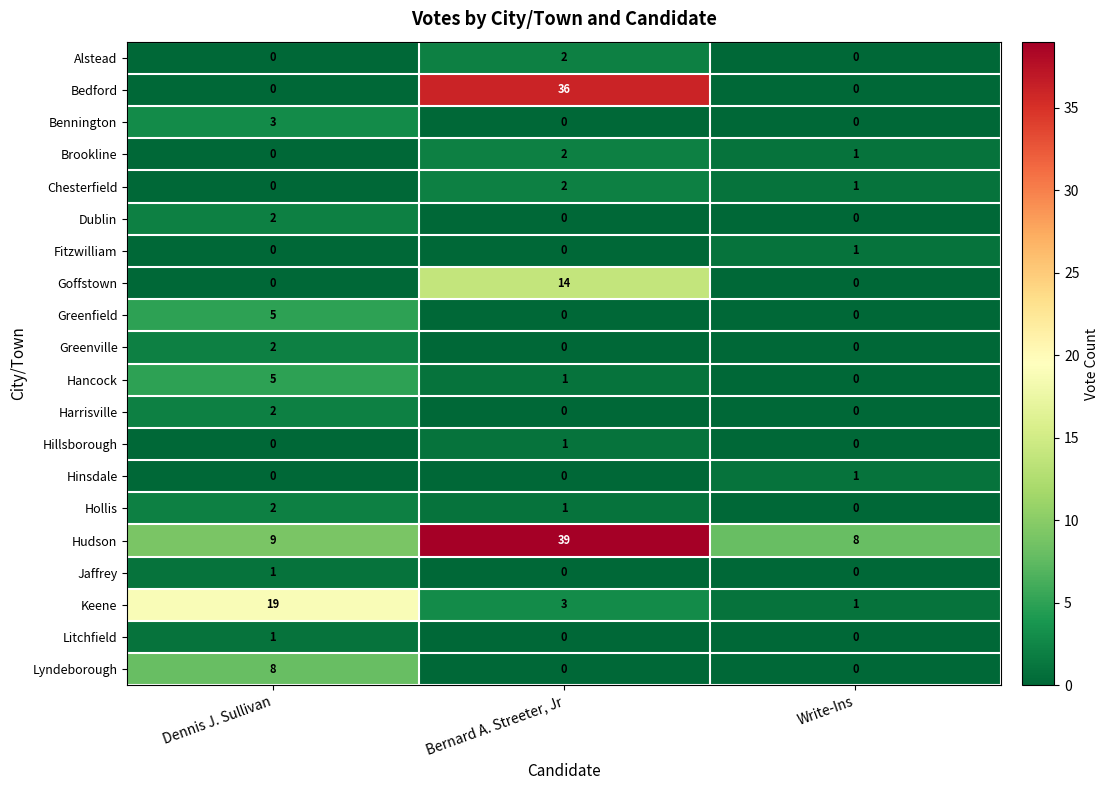

What is the difference between the Hancock values at Bernard A. Streeter, Jr and Dennis J. Sullivan?

4